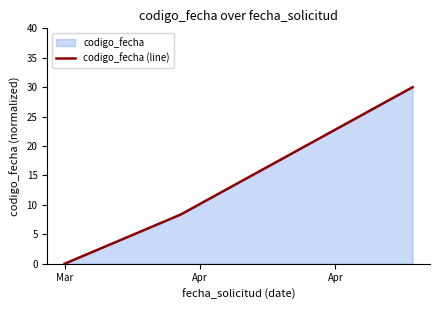

What is the sum of all values?

38.4